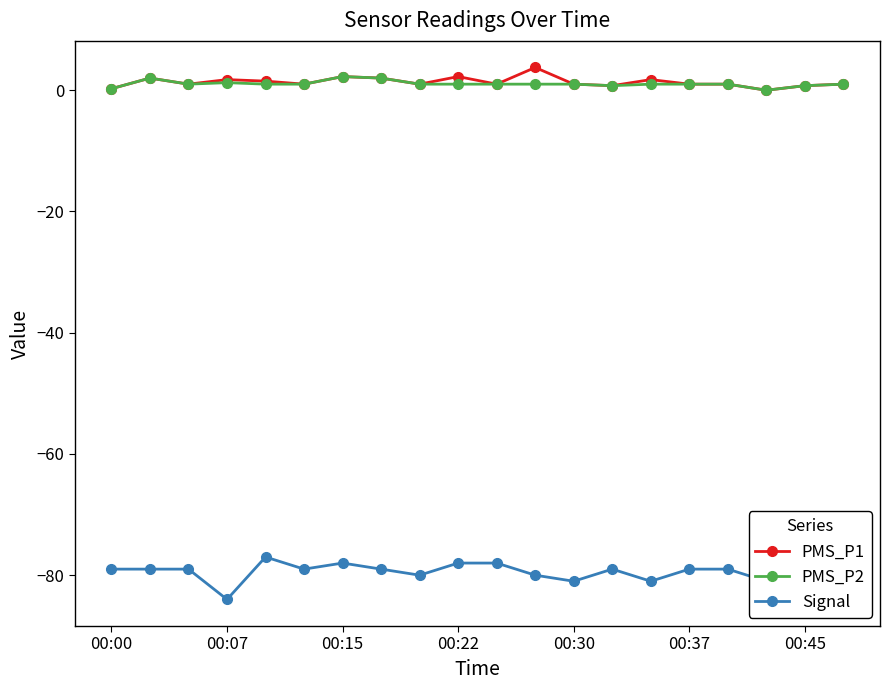

In Signal, how many points are higher than both neighbors (excluding endpoints)?

4